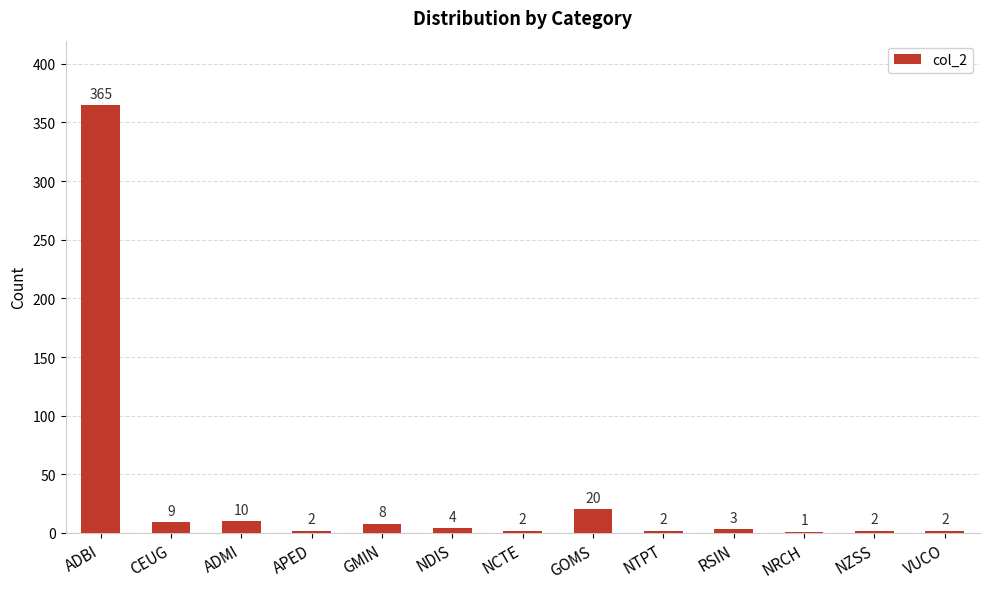

The chart shows a value of 10 at ADMI. True or false?

True